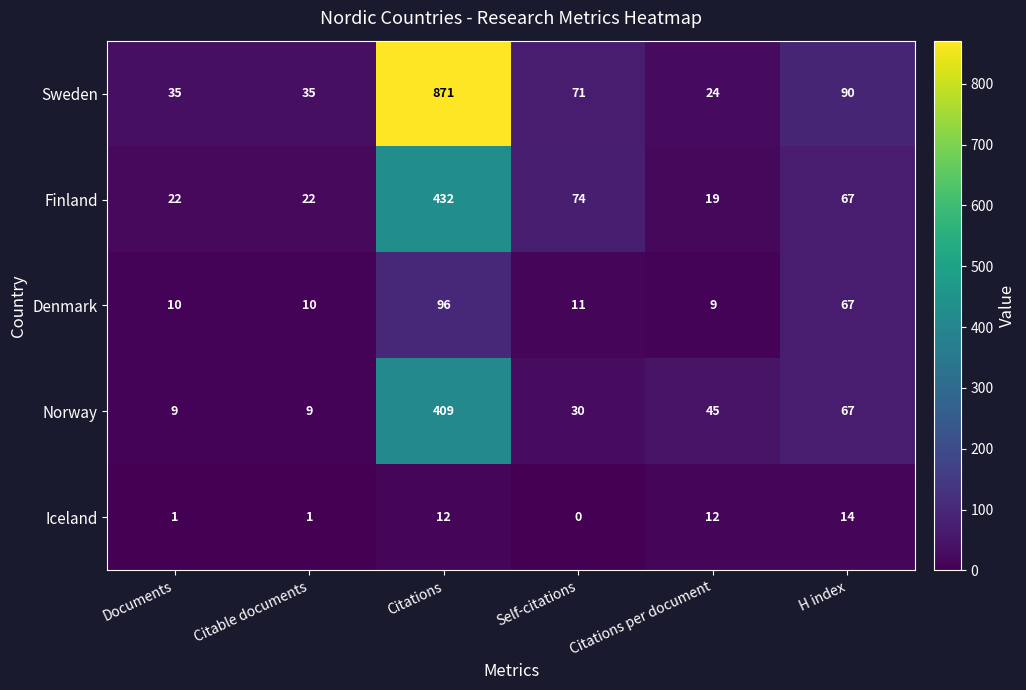

The value of Denmark at Documents is 2. True or false?

False